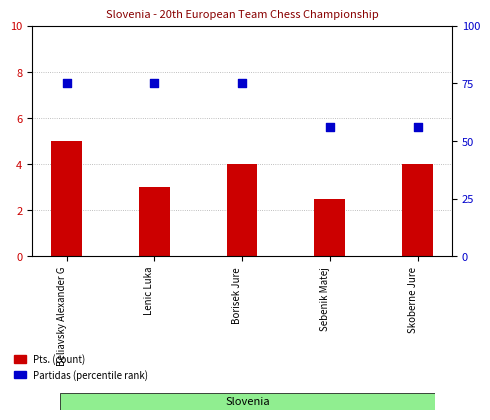

Which series reaches the maximum Y coordinate?

Partidas